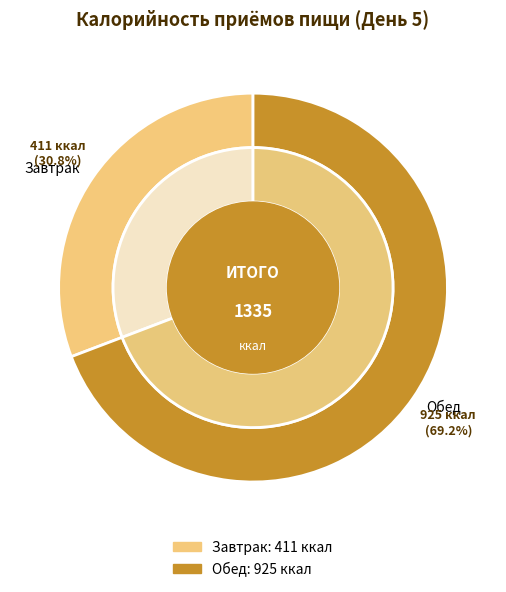

Rank the categories by value from lowest to highest.

Завтрак, Обед